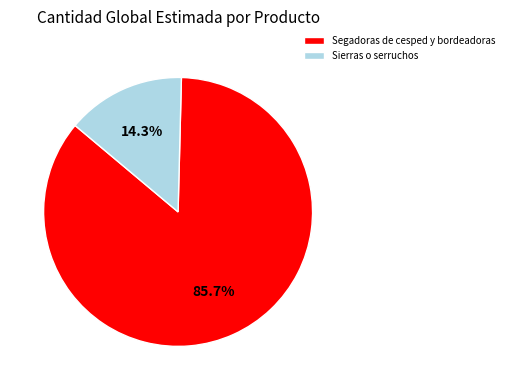

Does Sierras o serruchos represent more than half of the total?

No